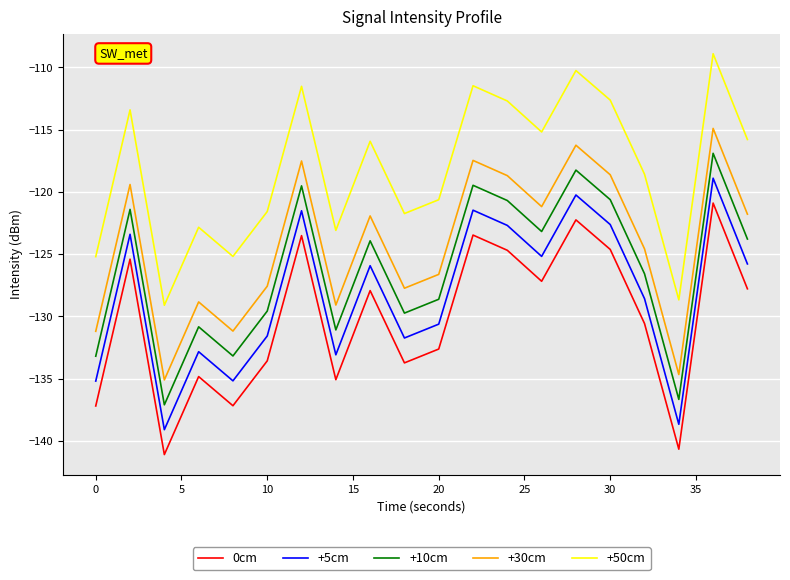

Which series has the largest total across all categories?

+50cm